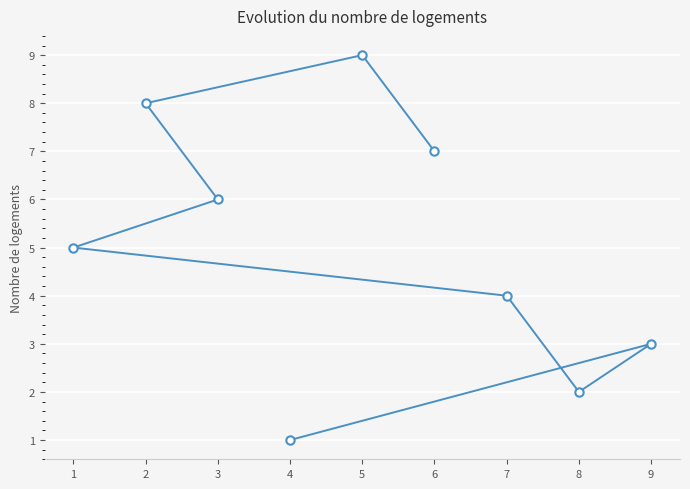

Which label corresponds to the largest value in the chart?

5